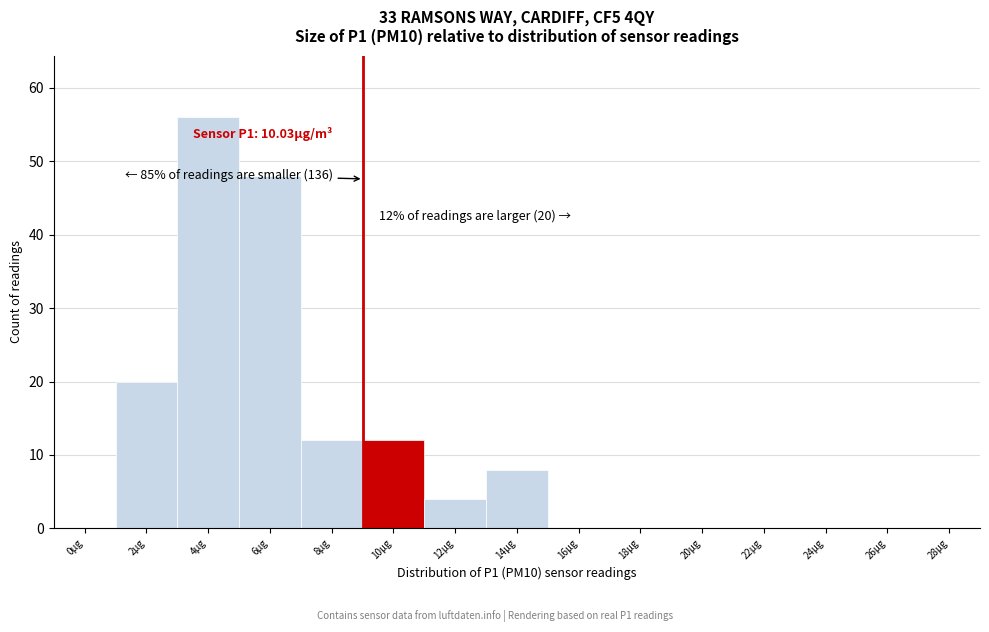

Reading left to right, list all the values displayed in this chart.

0µg=0	2µg=20	4µg=56	6µg=48	8µg=12	10µg=12	12µg=4	14µg=8	16µg=0	18µg=0	20µg=0	22µg=0	24µg=0	26µg=0	28µg=0